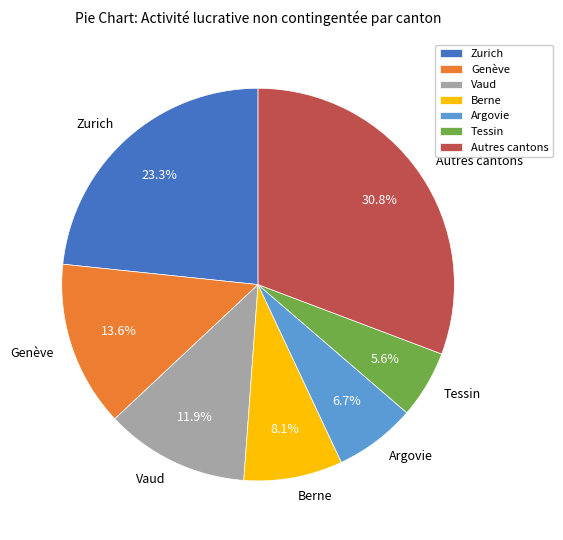

Rank the categories by value from lowest to highest.

Tessin, Argovie, Berne, Vaud, Genève, Zurich, Autres cantons